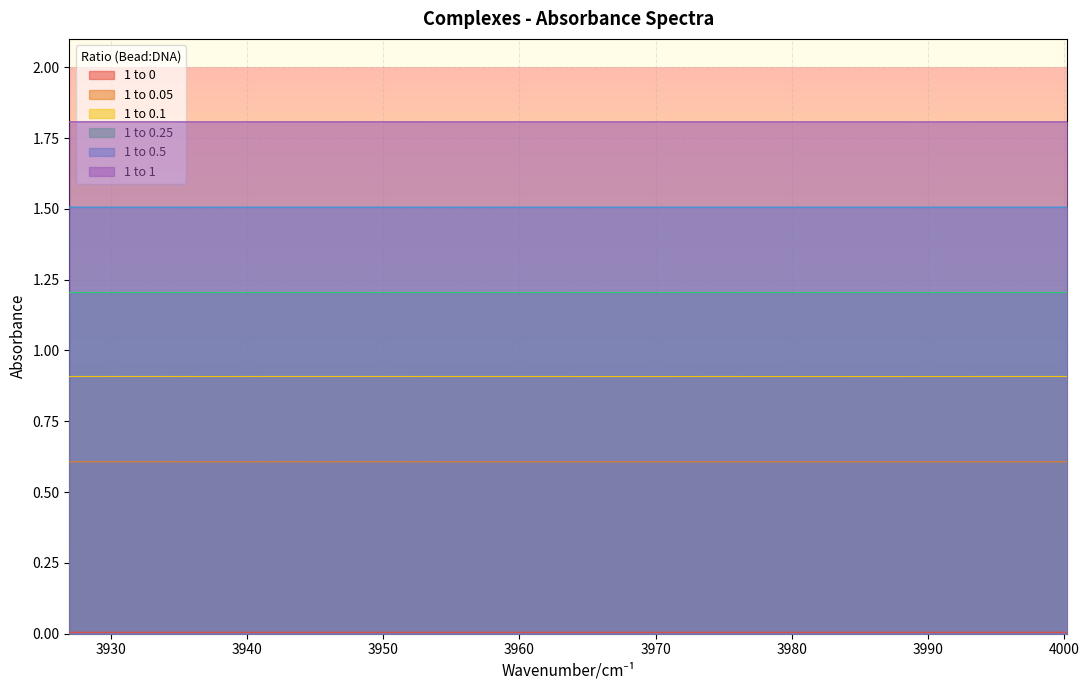

Reading right to left, extract all data points from this chart.

1 to 0: 0.0	0.0	0.0	0.0	0.0	0.0	0.0	0.0	0.0	0.0	0.0	0.0	0.0	0.0	0.0	0.0	0.0	0.0	0.0	0.0	0.0	0.0	0.0	0.0	0.0	0.0	0.0	0.0	0.0	0.0	0.0	0.0	0.0	0.0	0.0	0.0	0.0	0.0	0.0
1 to 0.05: 0.6	0.6	0.6	0.6	0.6	0.6	0.6	0.6	0.6	0.6	0.6	0.6	0.6	0.6	0.6	0.6	0.6	0.6	0.6	0.6	0.6	0.6	0.6	0.6	0.6	0.6	0.6	0.6	0.6	0.6	0.6	0.6	0.6	0.6	0.6	0.6	0.6	0.6	0.6
1 to 0.1: 0.9	0.9	0.9	0.9	0.9	0.9	0.9	0.9	0.9	0.9	0.9	0.9	0.9	0.9	0.9	0.9	0.9	0.9	0.9	0.9	0.9	0.9	0.9	0.9	0.9	0.9	0.9	0.9	0.9	0.9	0.9	0.9	0.9	0.9	0.9	0.9	0.9	0.9	0.9
1 to 0.25: 1.2	1.2	1.2	1.2	1.2	1.2	1.2	1.2	1.2	1.2	1.2	1.2	1.2	1.2	1.2	1.2	1.2	1.2	1.2	1.2	1.2	1.2	1.2	1.2	1.2	1.2	1.2	1.2	1.2	1.2	1.2	1.2	1.2	1.2	1.2	1.2	1.2	1.2	1.2
1 to 0.5: 1.5	1.5	1.5	1.5	1.5	1.5	1.5	1.5	1.5	1.5	1.5	1.5	1.5	1.5	1.5	1.5	1.5	1.5	1.5	1.5	1.5	1.5	1.5	1.5	1.5	1.5	1.5	1.5	1.5	1.5	1.5	1.5	1.5	1.5	1.5	1.5	1.5	1.5	1.5
1 to 1: 1.8	1.8	1.8	1.8	1.8	1.8	1.8	1.8	1.8	1.8	1.8	1.8	1.8	1.8	1.8	1.8	1.8	1.8	1.8	1.8	1.8	1.8	1.8	1.8	1.8	1.8	1.8	1.8	1.8	1.8	1.8	1.8	1.8	1.8	1.8	1.8	1.8	1.8	1.8